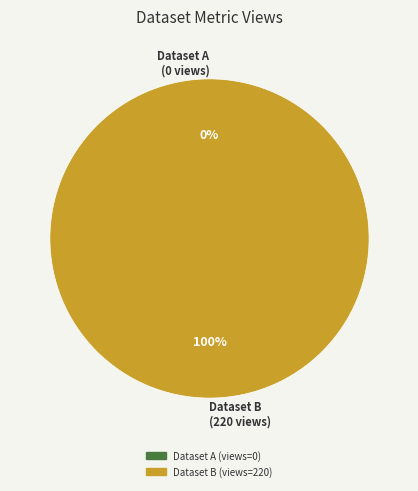

Does any single category account for the majority?

Yes